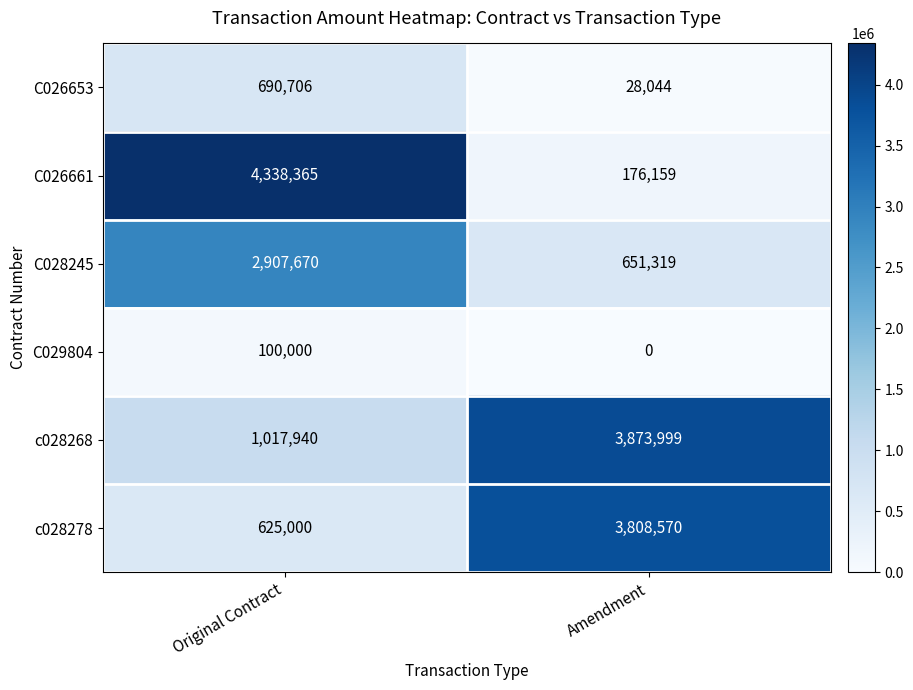

Reading right to left, list all the values displayed in this chart.

C026653: Amendment=28044	Original Contract=690706
C026661: Amendment=176159	Original Contract=4338365
C028245: Amendment=651319	Original Contract=2907670
C029804: Amendment=0	Original Contract=100000
c028268: Amendment=3873999	Original Contract=1017940
c028278: Amendment=3808570	Original Contract=625000